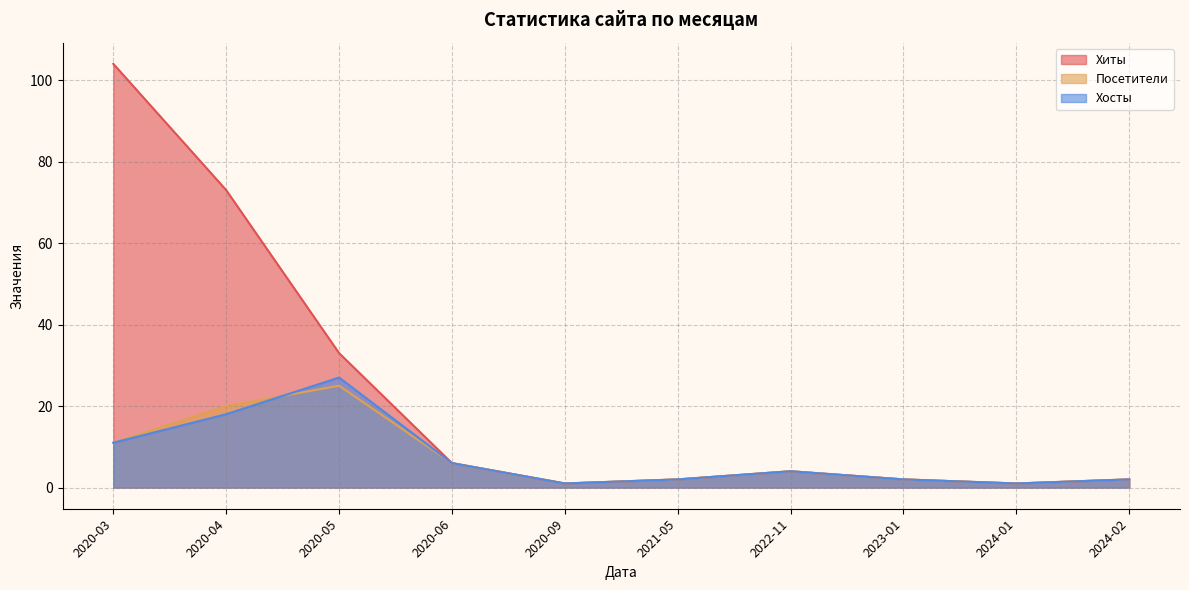

At which label is Хосты closest to 14?

2020-03